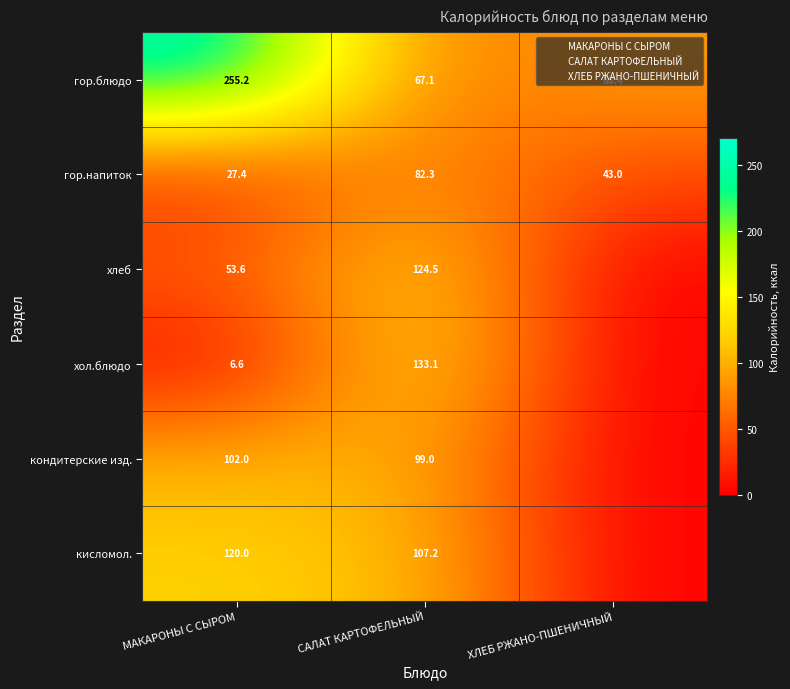

Which category has the highest value in the гор.блюдо series?

МАКАРОНЫ С СЫРОМ